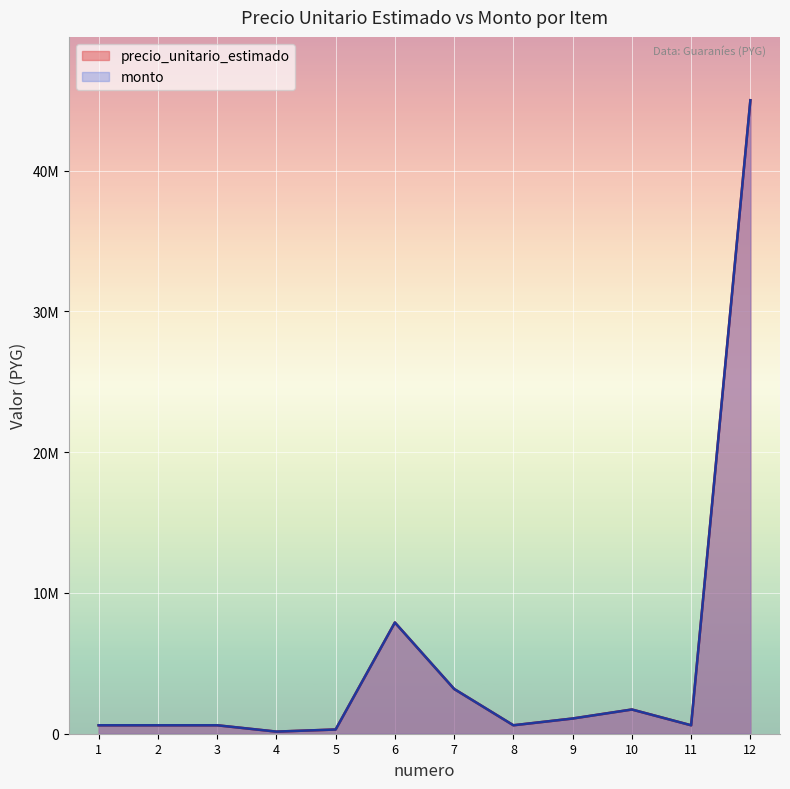

What is the sum of the precio_unitario_estimado values at 11 and 7?

3780000